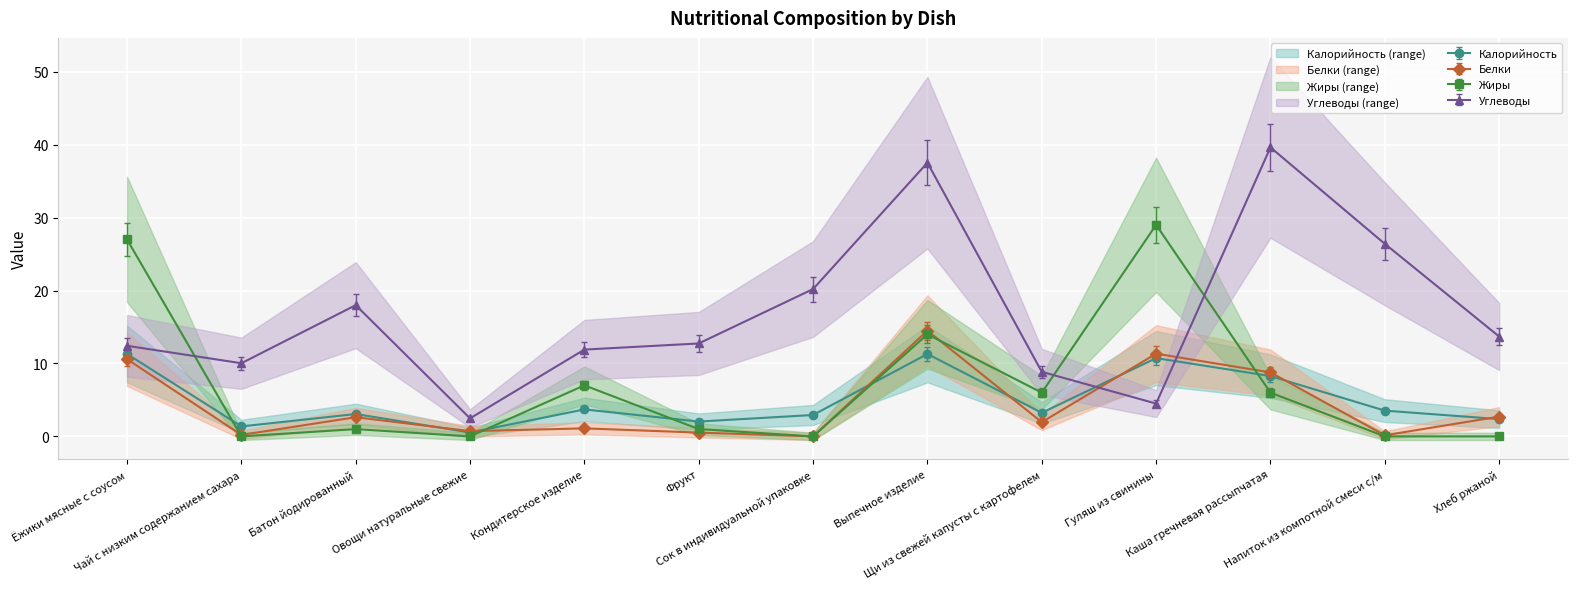

At how many categories does at least one series exceed 3?

12